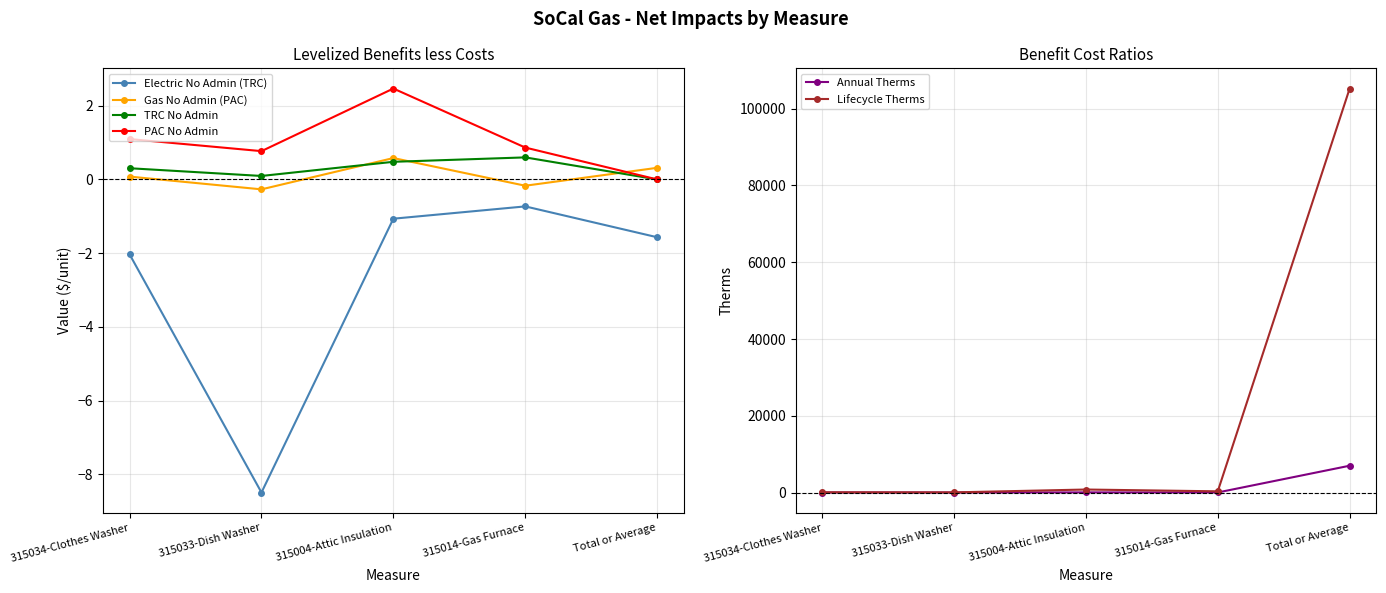

Which series has the largest total across all categories?

Lifecycle Therms